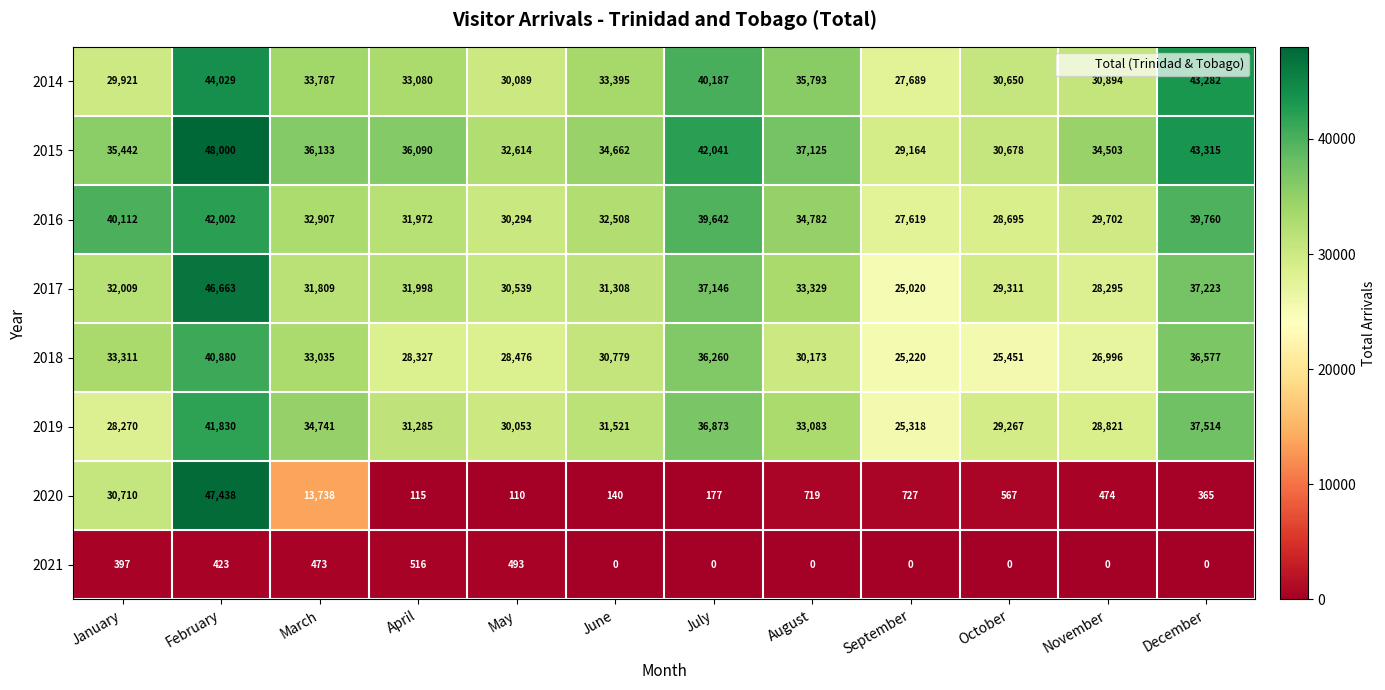

What is the total value across all series at November?

179685